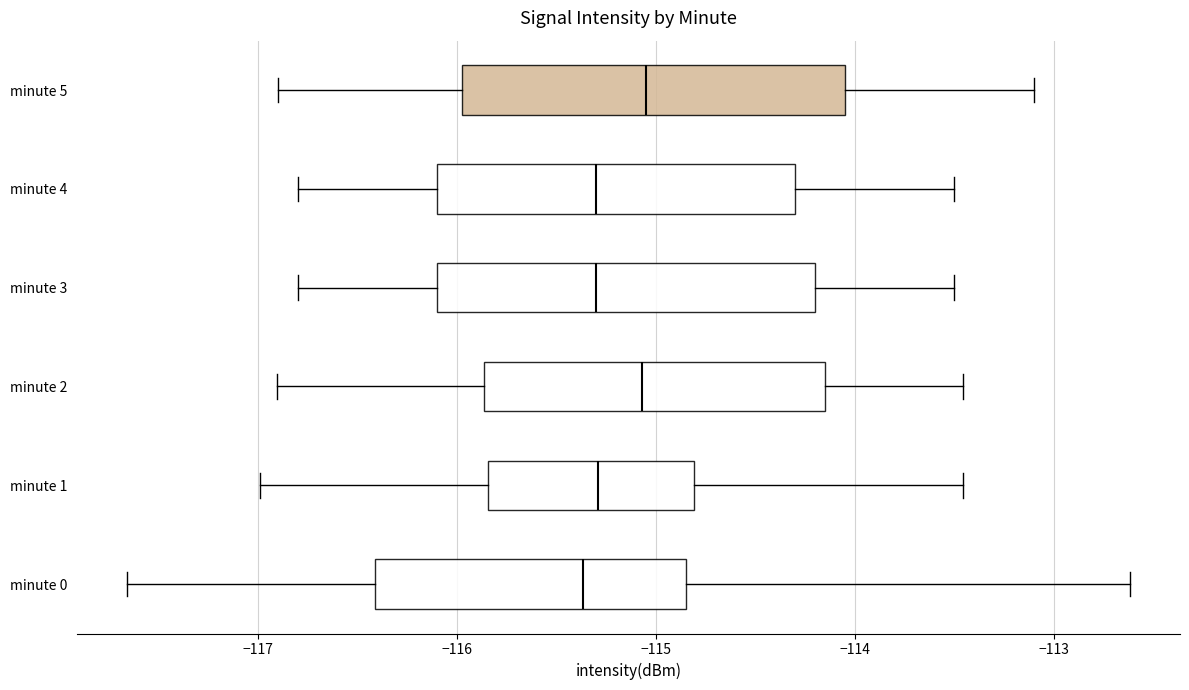

Where is the left edge of the box for minute 1 on the x-axis? The values are not printed on the chart, so give them approximately, as read against the axis.

-115.8